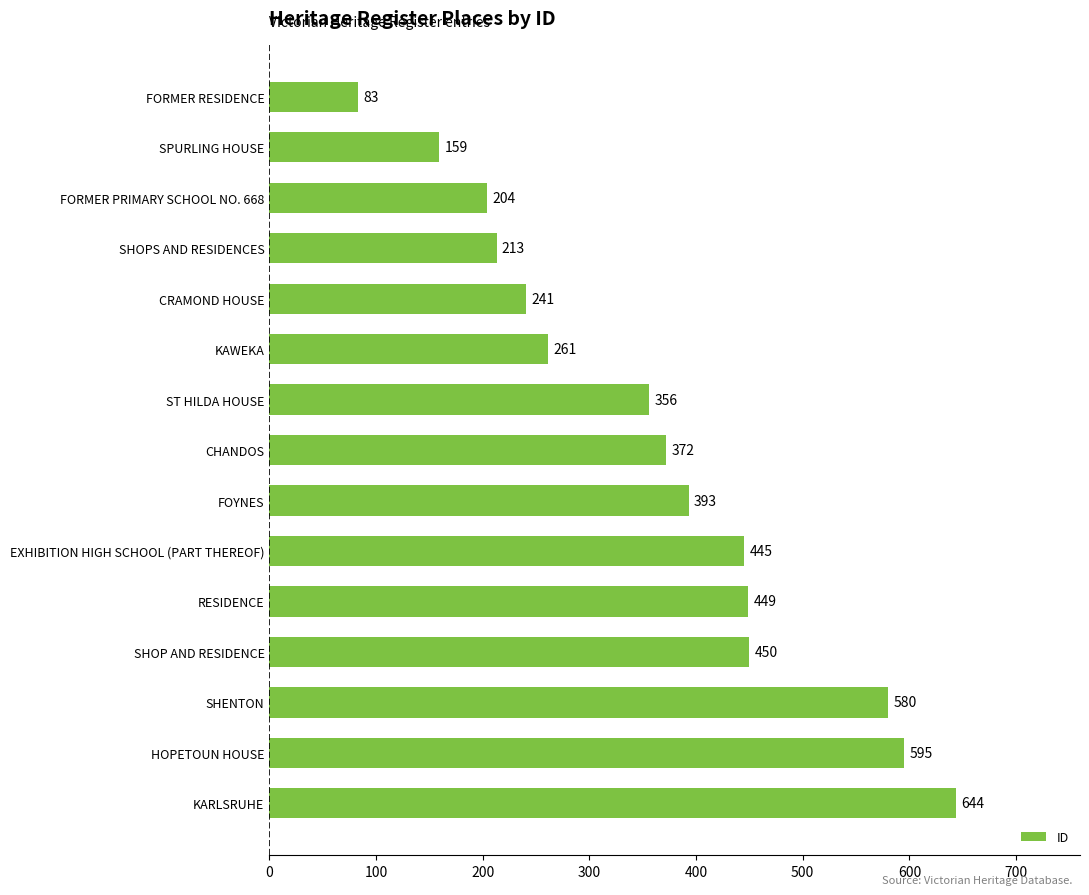

Approximately how many times larger is the value at ST HILDA HOUSE compared to KAWEKA?

1.4